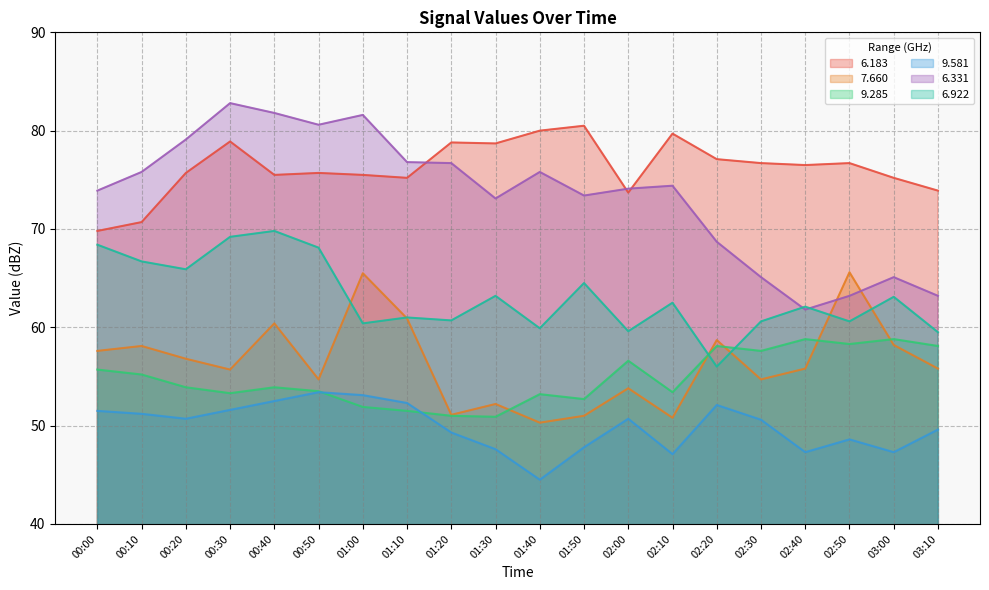

Which category has the highest value in the   7.660 series?

02:50